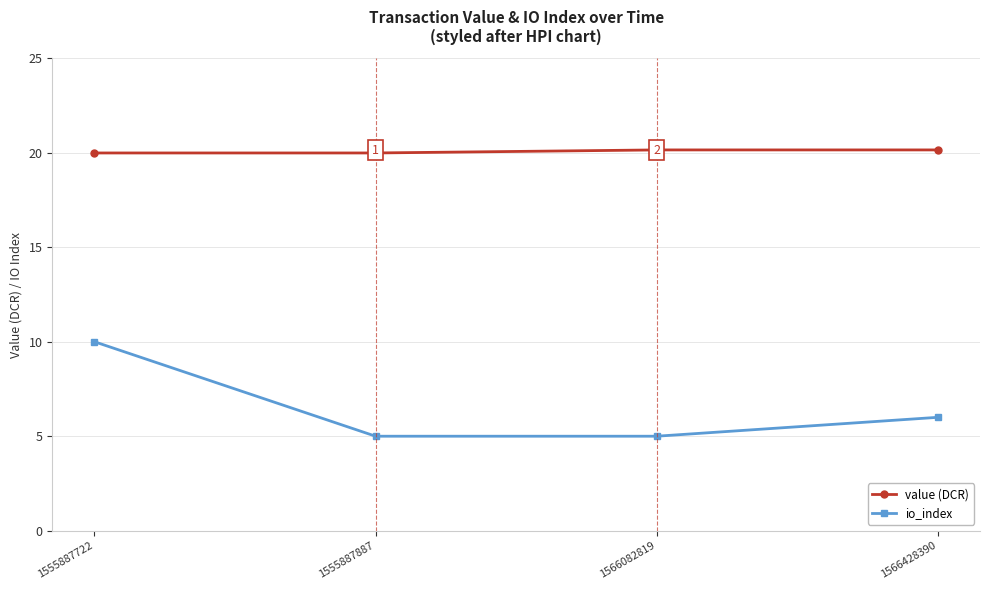

How many distinct data groups are displayed?

2